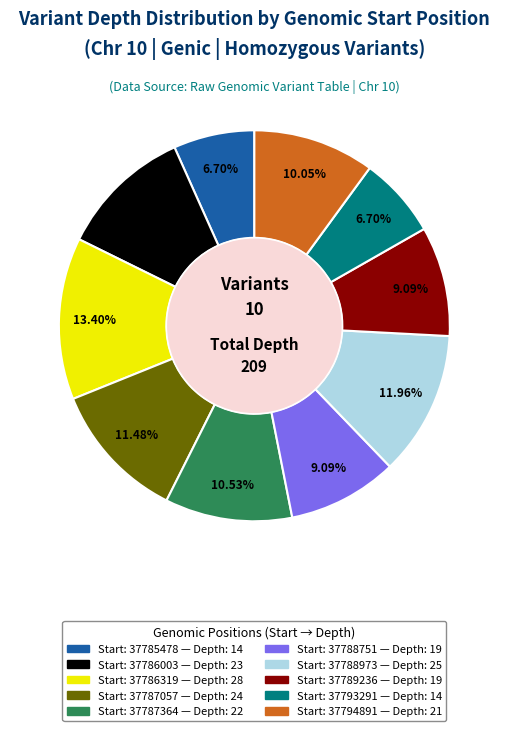

Is there a majority slice in this chart?

No